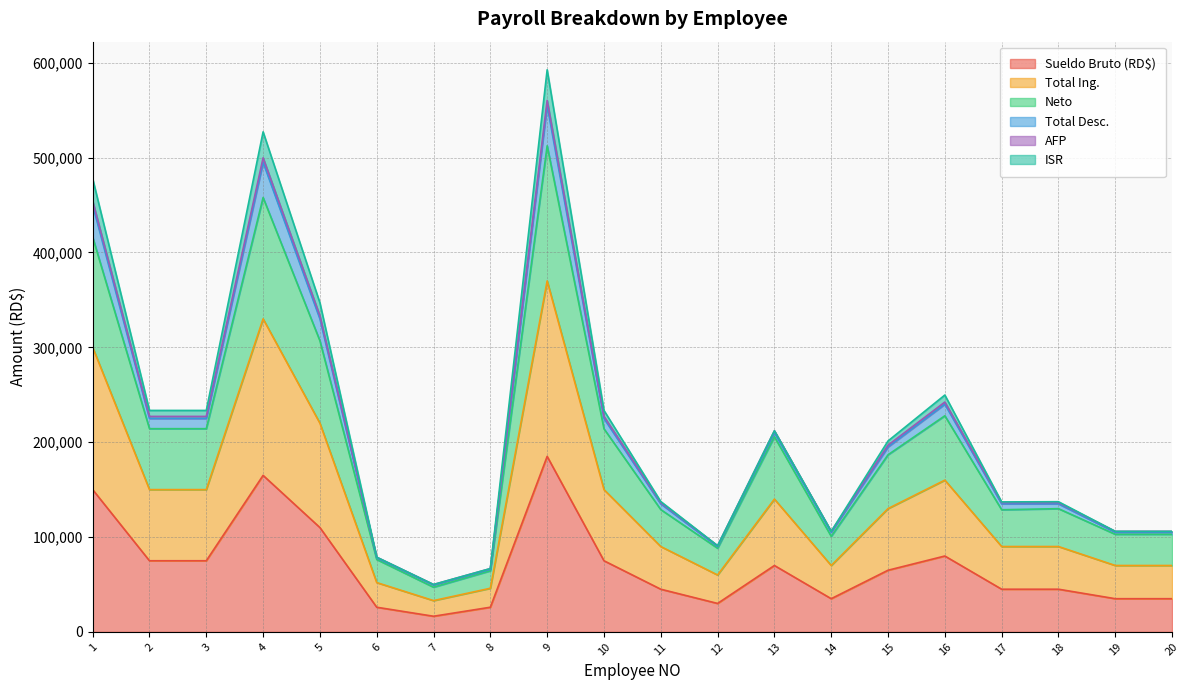

What is the lowest value of the Sueldo Bruto (RD$) series?

16500.0